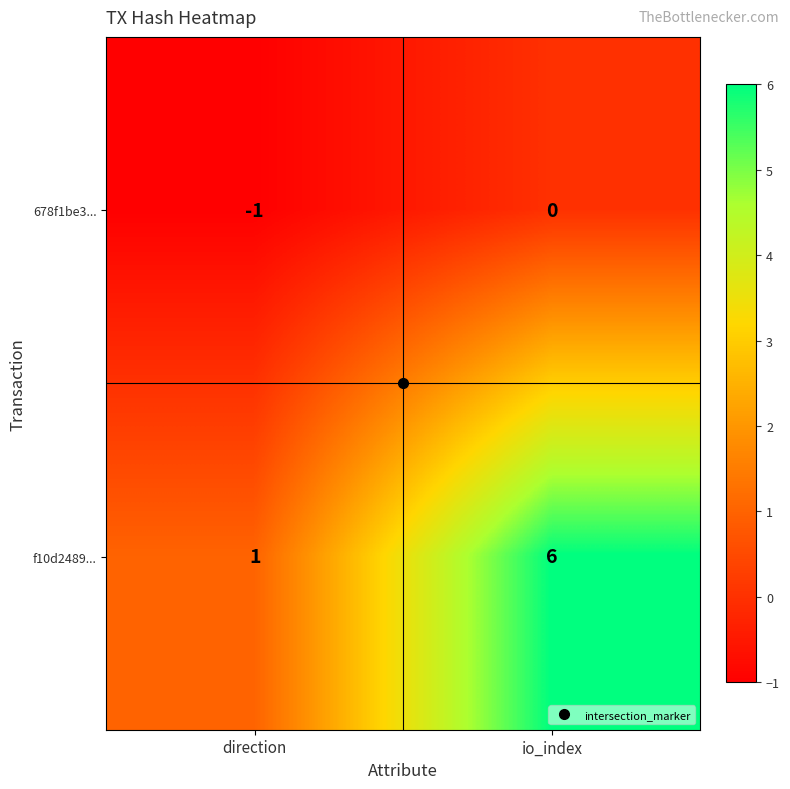

Which label corresponds to the smallest value in the chart?

direction